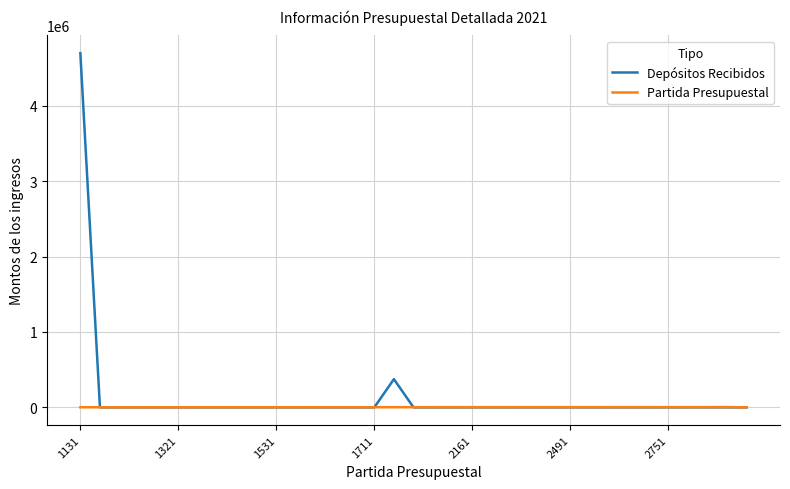

What is the sum of all Depósitos Recibidos values?

5074501